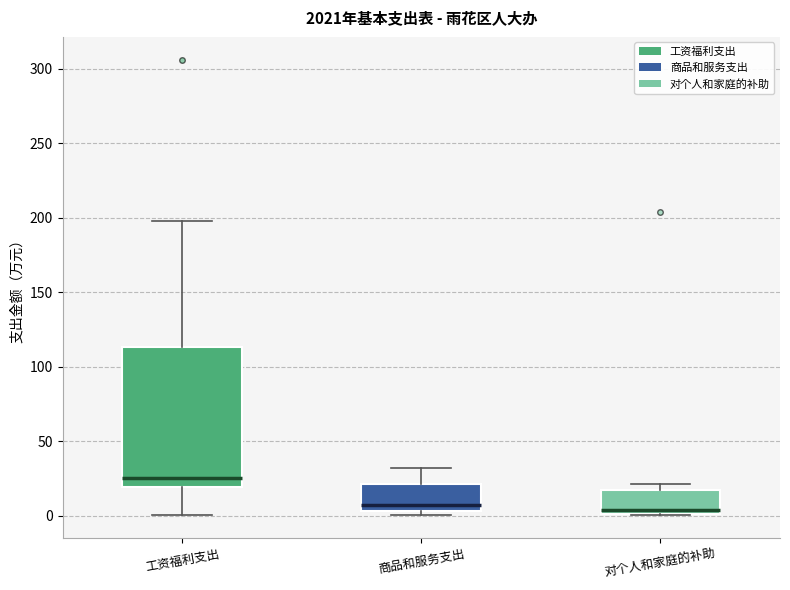

Which box is the tallest, from its lower edge to its upper edge?

工资福利支出